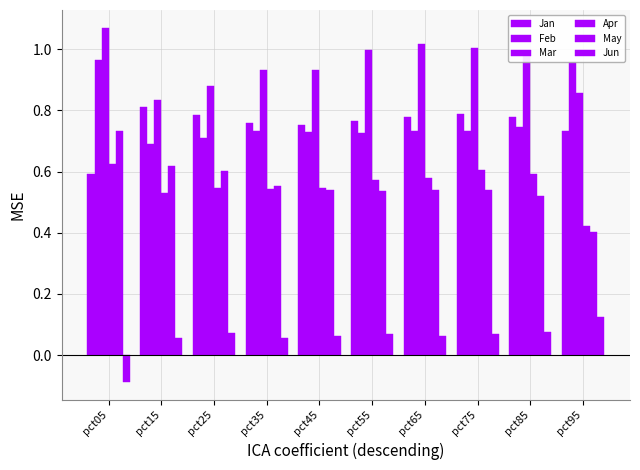

At pct15, list the series in order from smallest to largest.

Jun, Apr, May, Feb, Jan, Mar